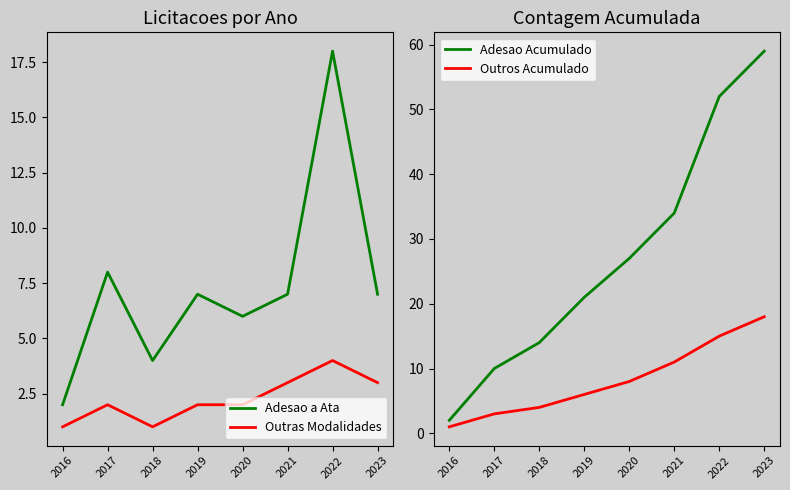

List the series in order of their peak value, highest first.

Adesao Acumulado, Adesao a Ata, Outros Acumulado, Outras Modalidades